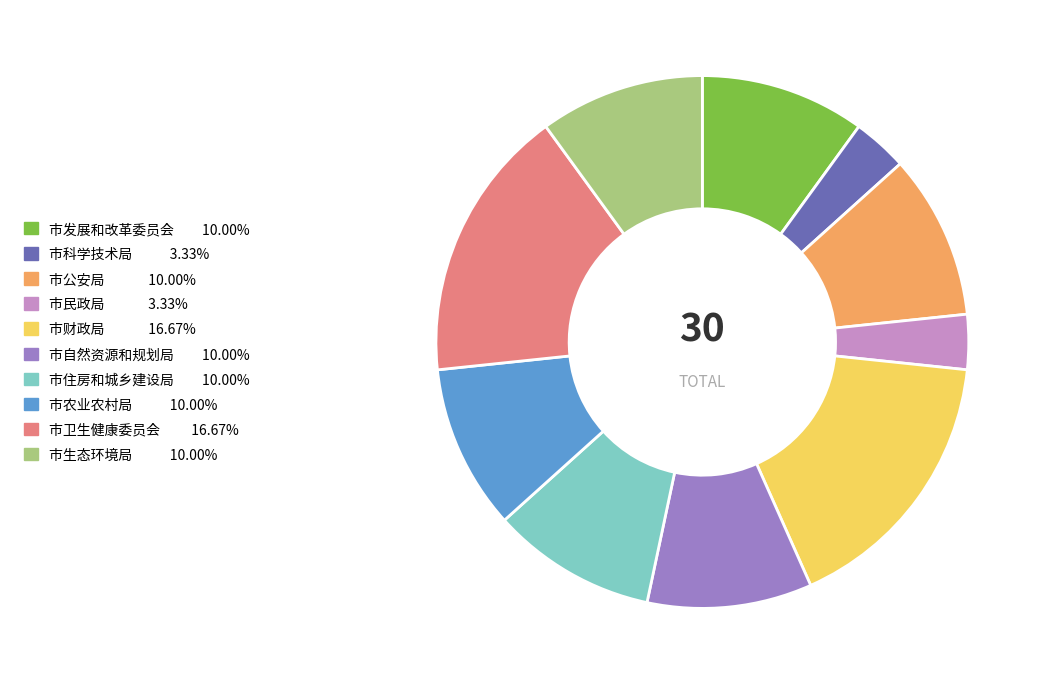

Does any single category account for the majority?

No